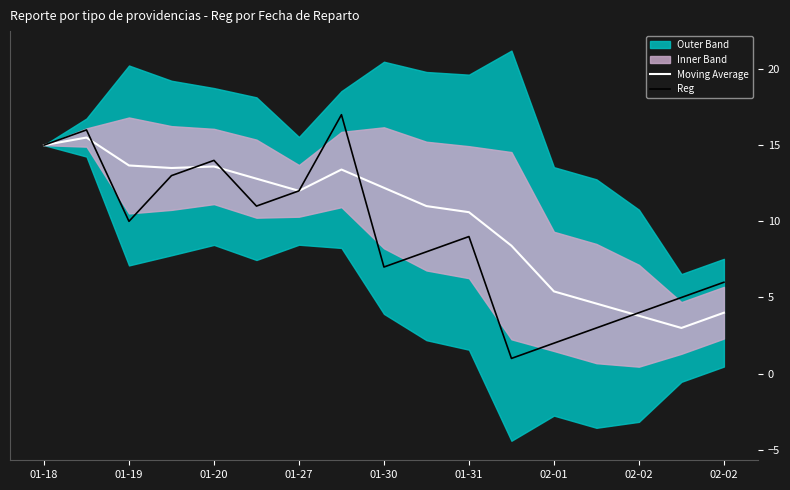

True or false: Moving Average and Reg cross at least once.

True